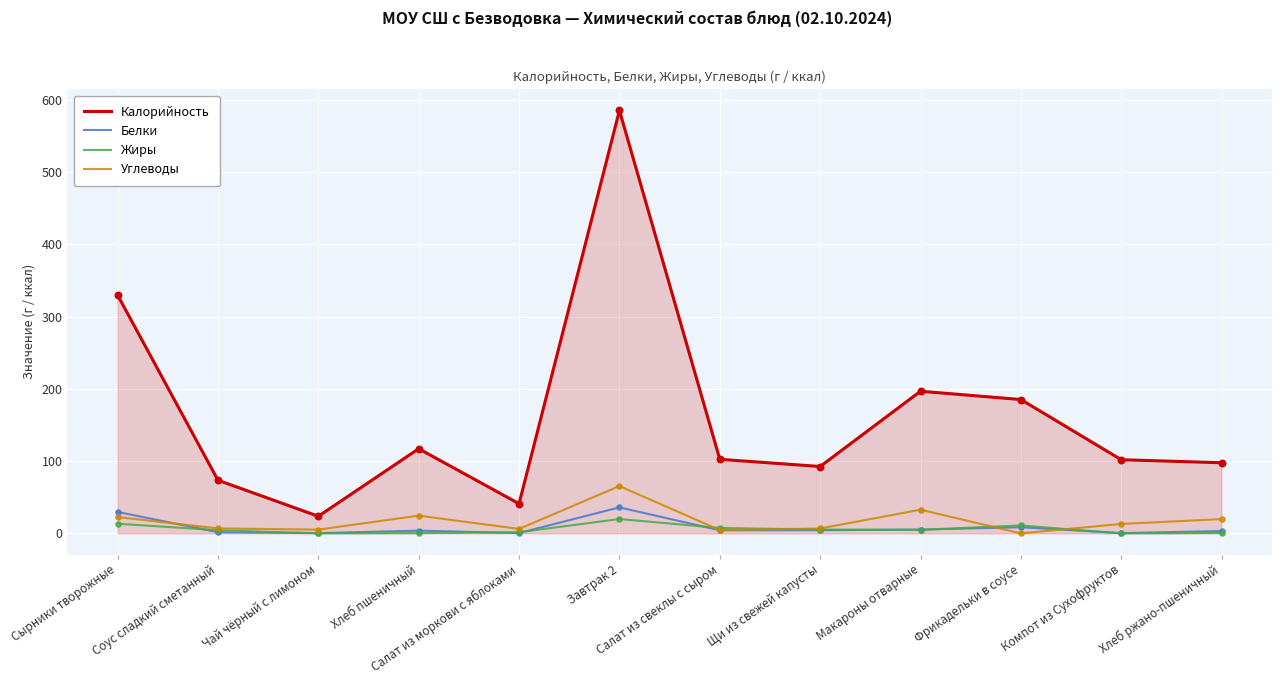

At how many categories does at least one series exceed 160?

4